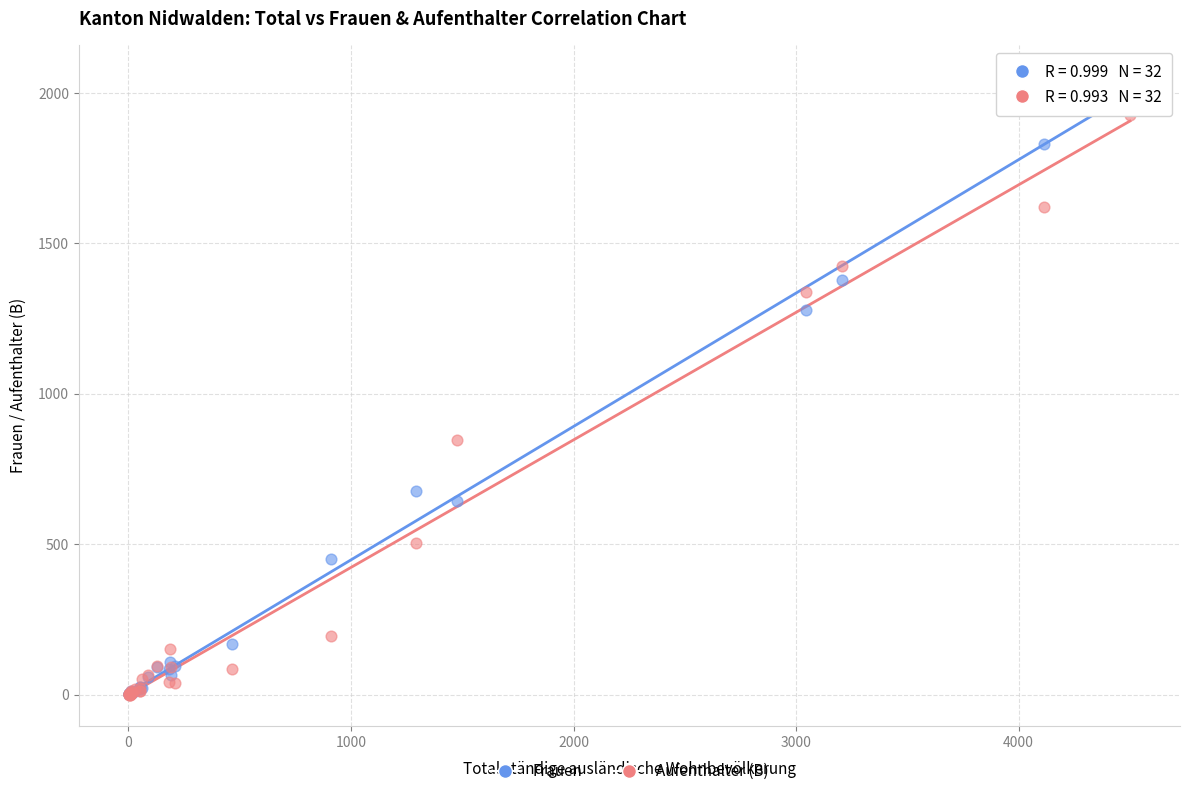

Across all series, what Y value is closest to 1027?

844